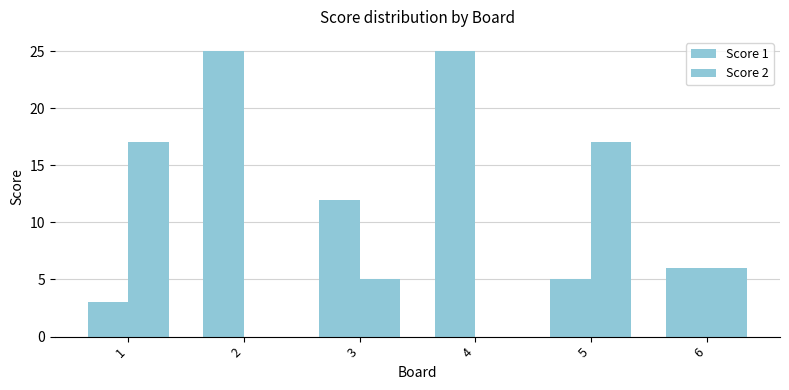

At which label is Score 1 closest to 14?

3